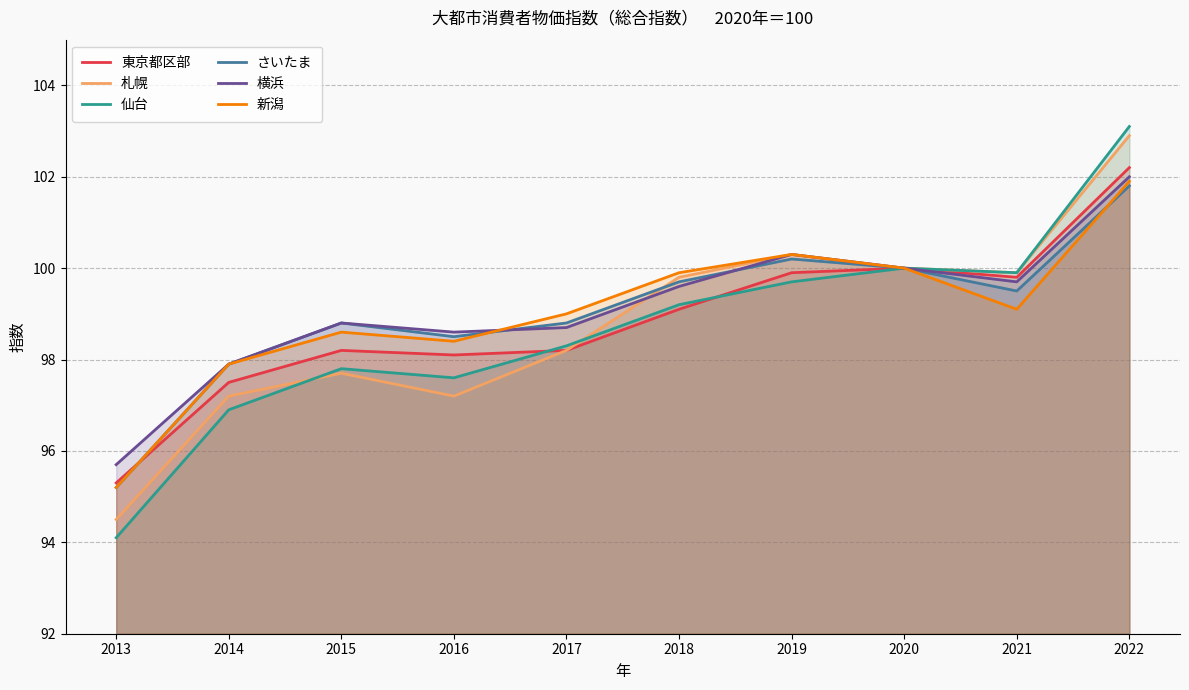

What are all the series names shown in the legend?

東京都区部, 札幌, 仙台, さいたま, 横浜, 新潟